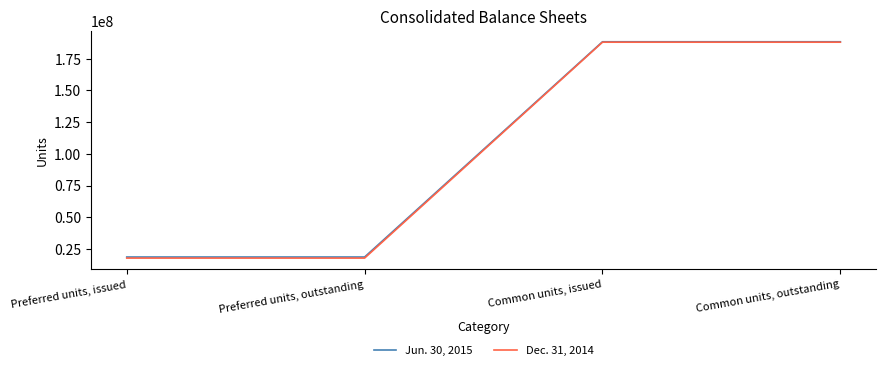

How many series are shown in this chart?

2